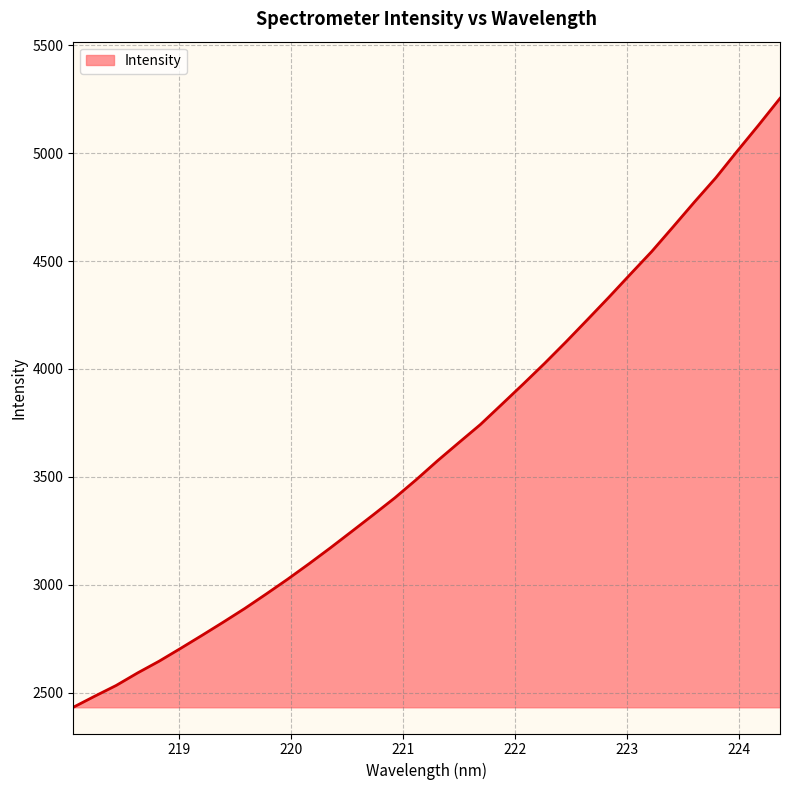

What is the minimum value shown in the chart?

2431.5